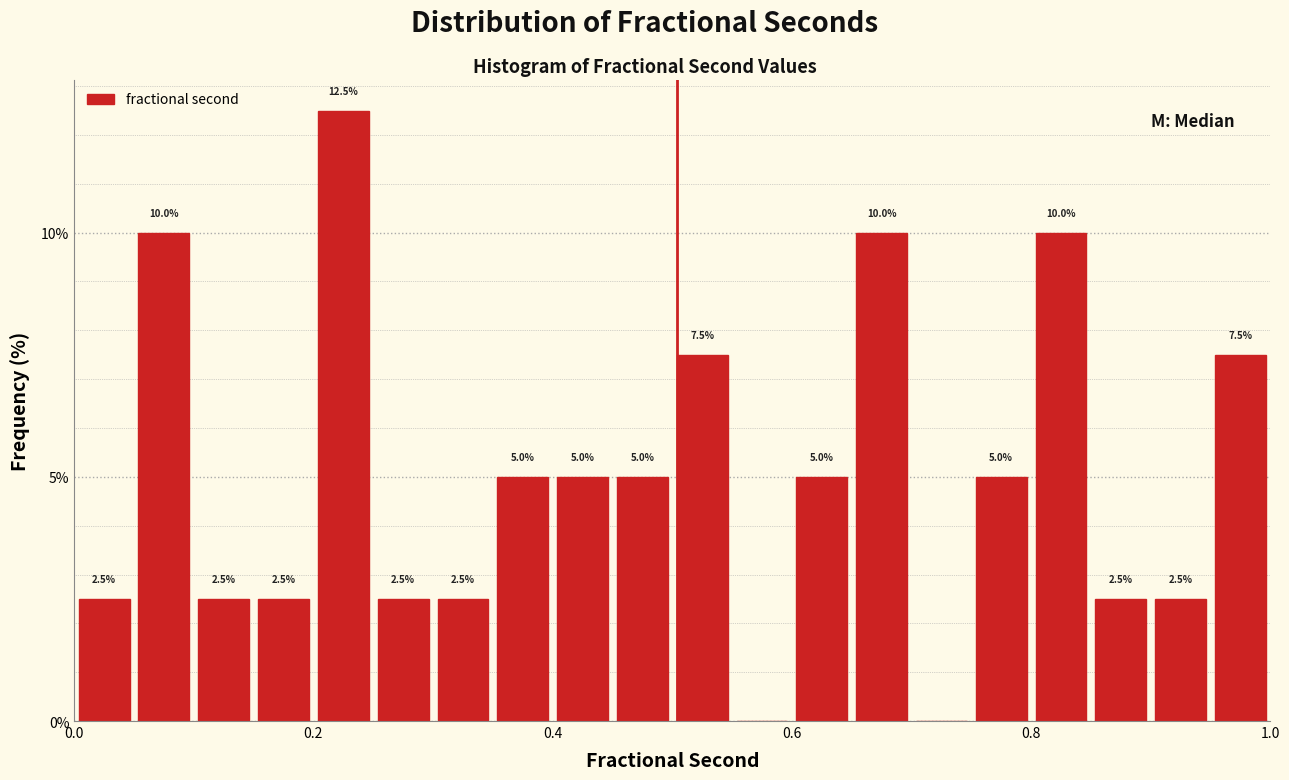

Read against the x-axis, roughly where is the centre of the tallest bar?

0.22